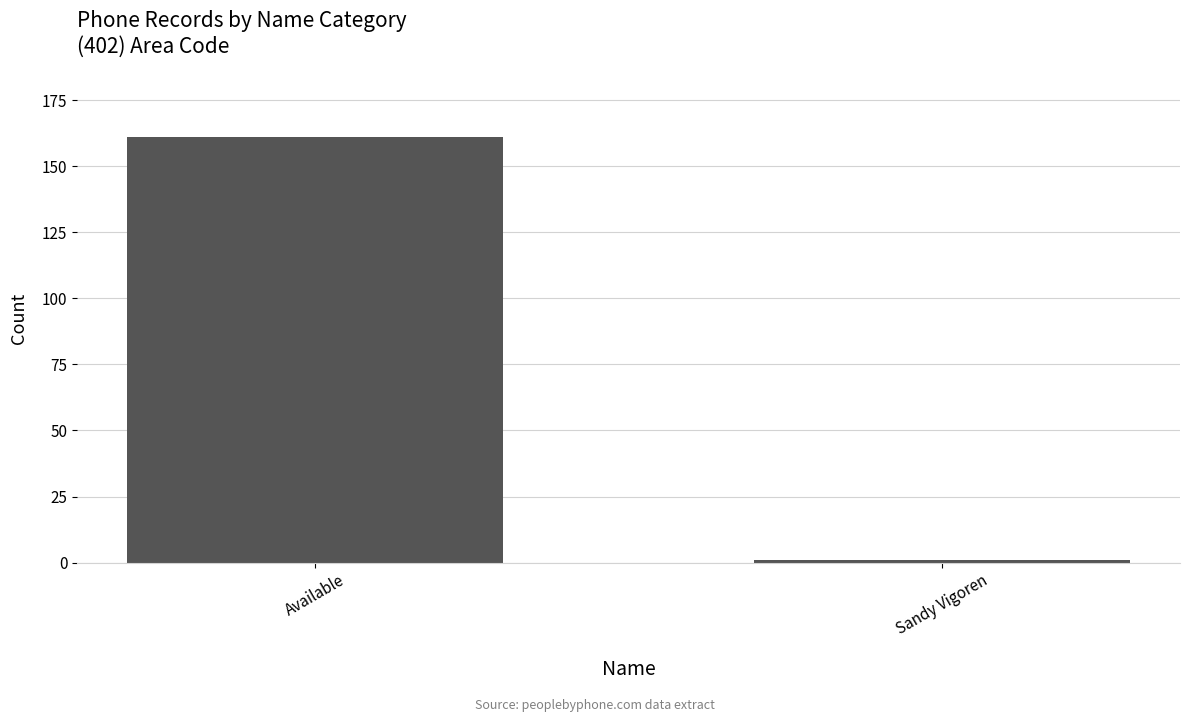

What is the smallest value displayed?

1